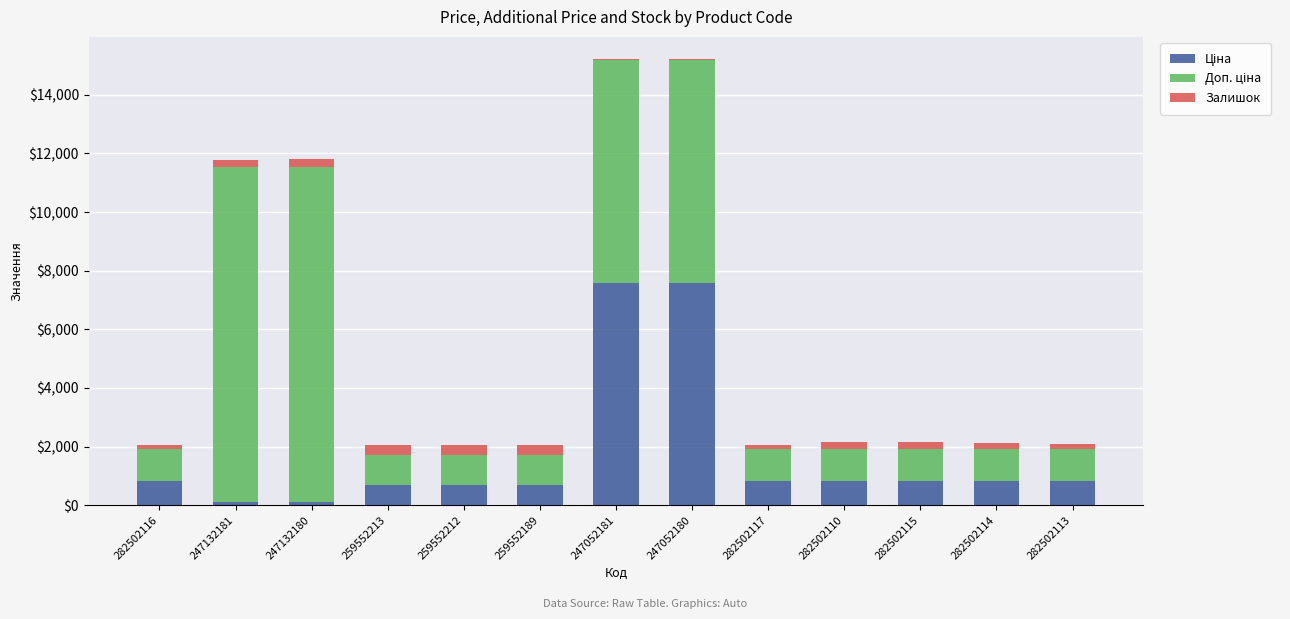

What is the approximate value of Ціна at 282502114?

818.5